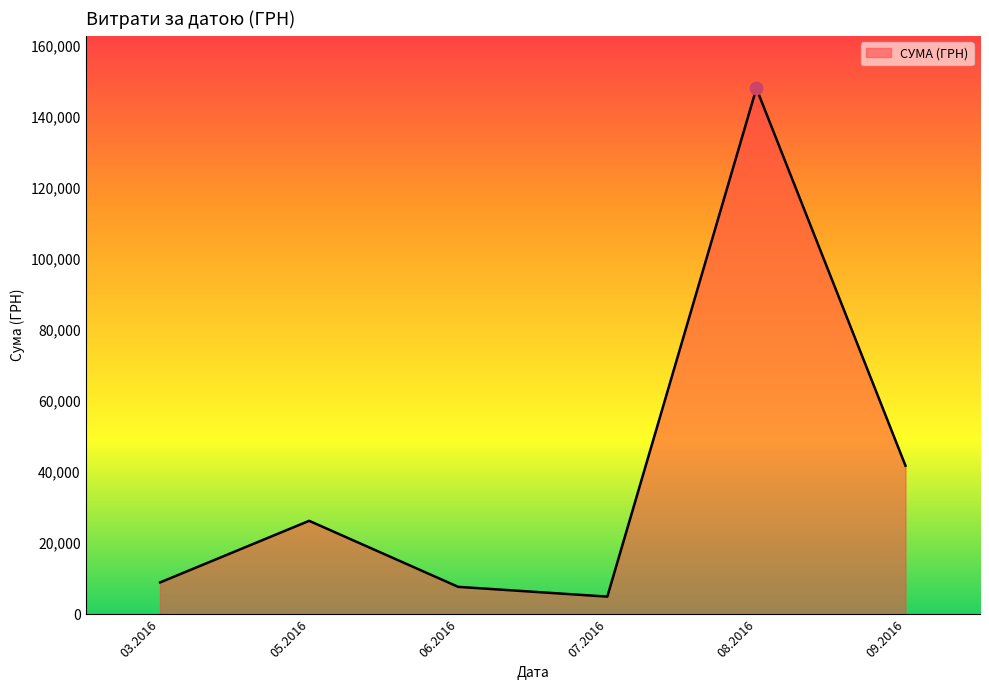

Approximately how many times larger is the value at 03.2016 compared to 06.2016?

1.2